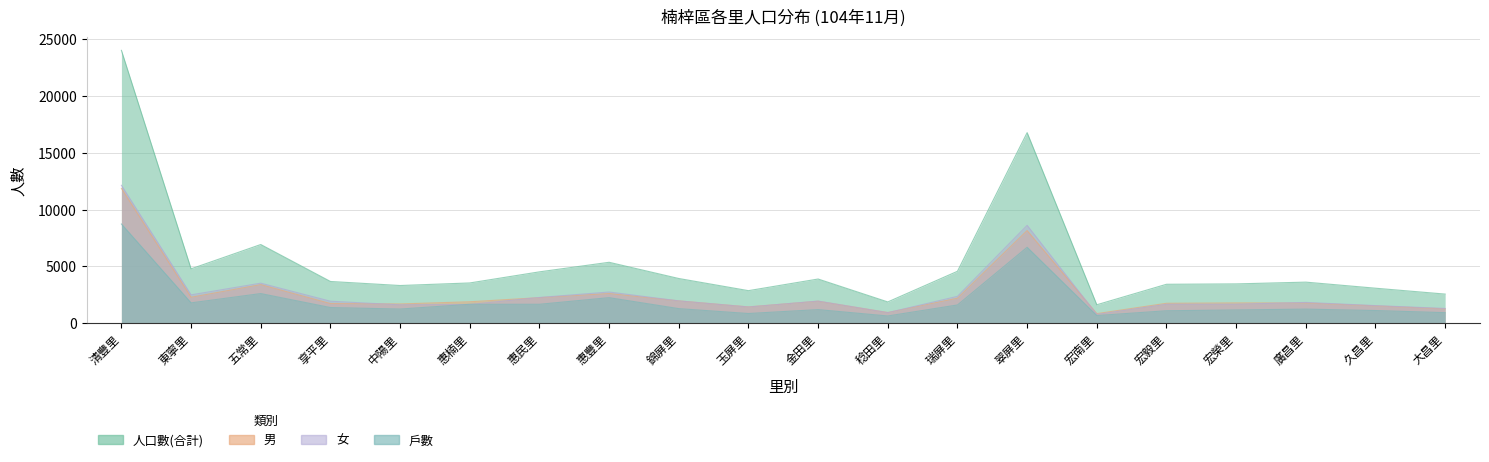

Between 清豐里 and 瑞屏里, which series saw the biggest shift?

人口數(合計)